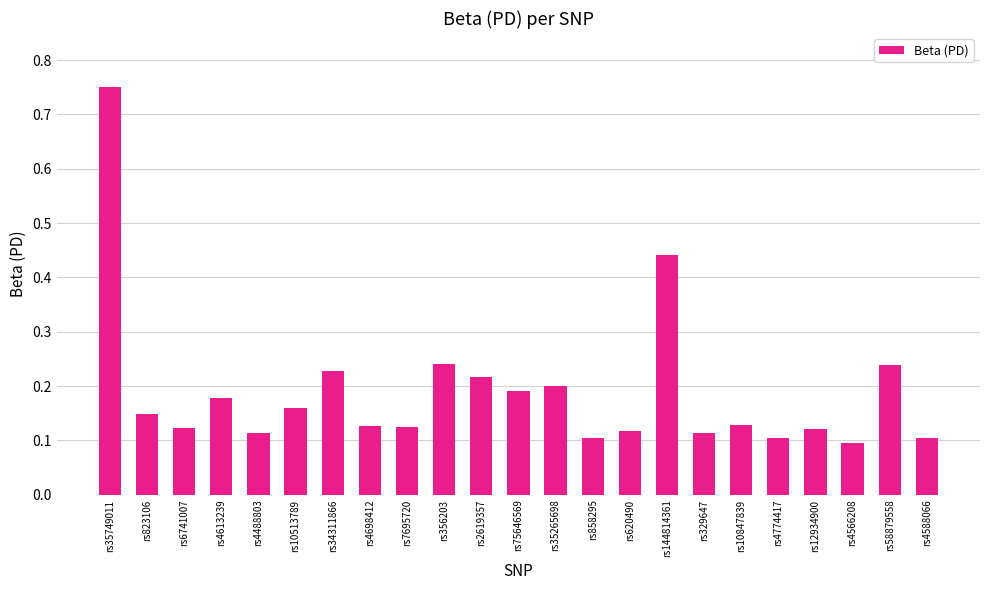

How many categories are shown in the chart?

23